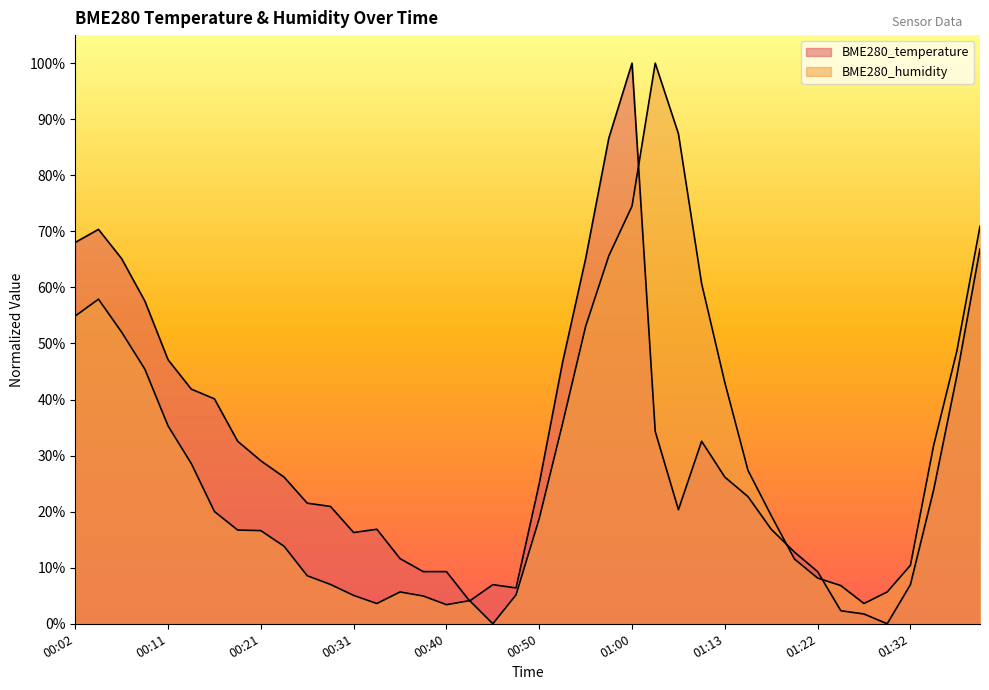

True or false: BME280_humidity has a value of 0.2 at 00:11.

False